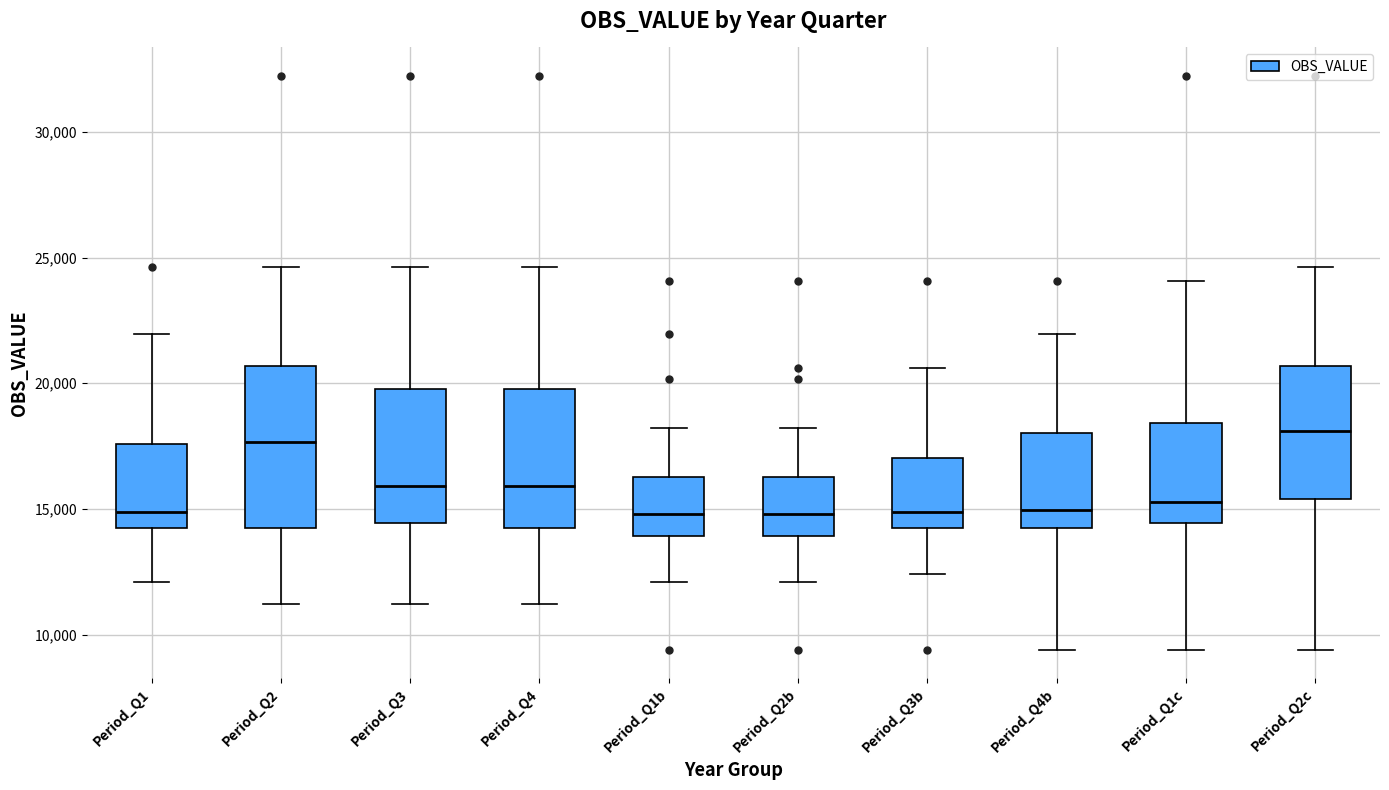

Reading left to right, transcribe this box plot: for each box, give where its median line is, the range the box spans, and where its two whiskers end, as read against the y-axis. The values are not printed on the chart, so give them approximately, as read against the axis.

Period_Q1: median 15000, box 14500 to 17500, whiskers 12000 to 22000
Period_Q2: median 17500, box 14500 to 20500, whiskers 11000 to 24500
Period_Q3: median 16000, box 14500 to 20000, whiskers 11000 to 24500
Period_Q4: median 16000, box 14500 to 20000, whiskers 11000 to 24500
Period_Q1b: median 15000, box 14000 to 16500, whiskers 12000 to 18000
Period_Q2b: median 15000, box 14000 to 16500, whiskers 12000 to 18000
Period_Q3b: median 15000, box 14500 to 17000, whiskers 12500 to 20500
Period_Q4b: median 15000, box 14500 to 18000, whiskers 9500 to 22000
Period_Q1c: median 15500, box 14500 to 18500, whiskers 9500 to 24000
Period_Q2c: median 18000, box 15500 to 20500, whiskers 9500 to 24500